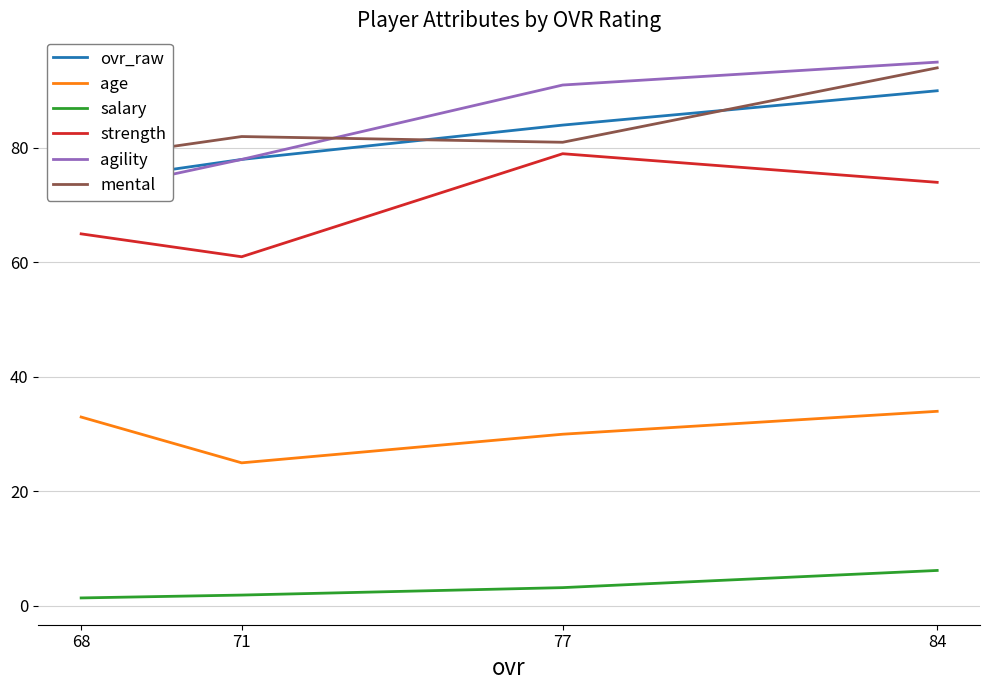

What is the minimum value for agility?

72.0